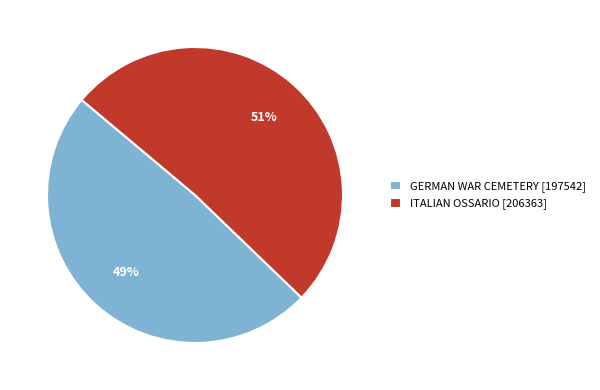

How many slices are in this pie chart?

2